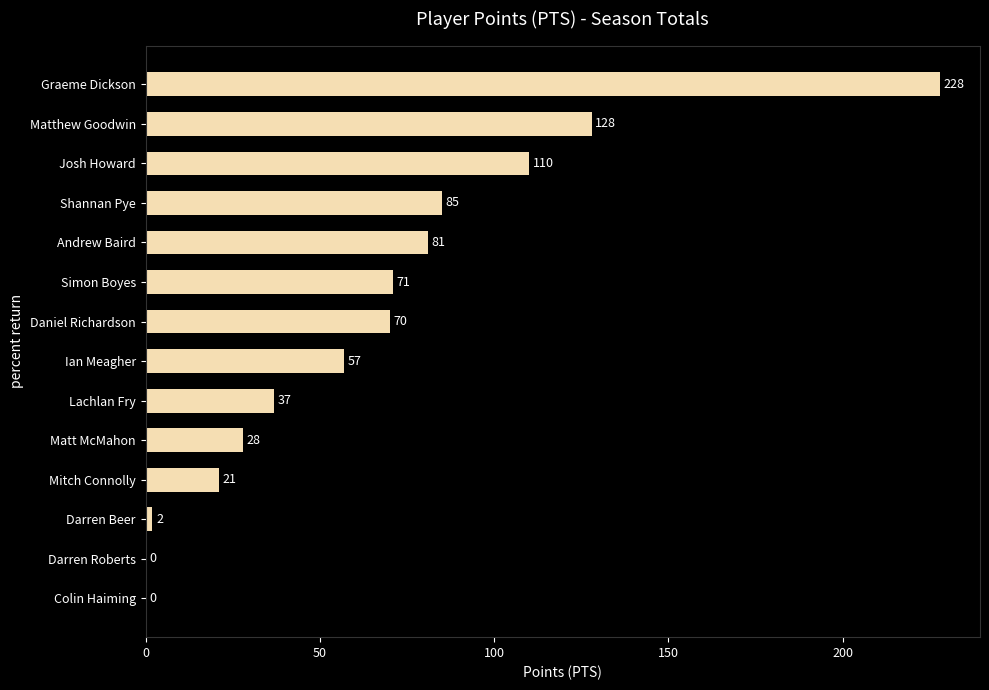

What is the change in value from Darren Beer to Andrew Baird?

+79